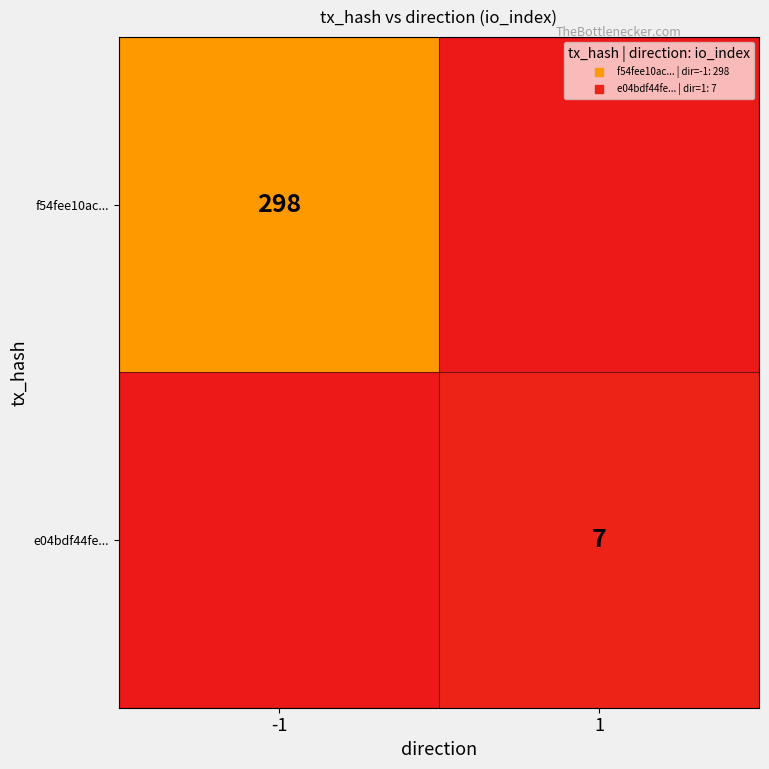

What is the spread (max minus min) of values at -1?

298